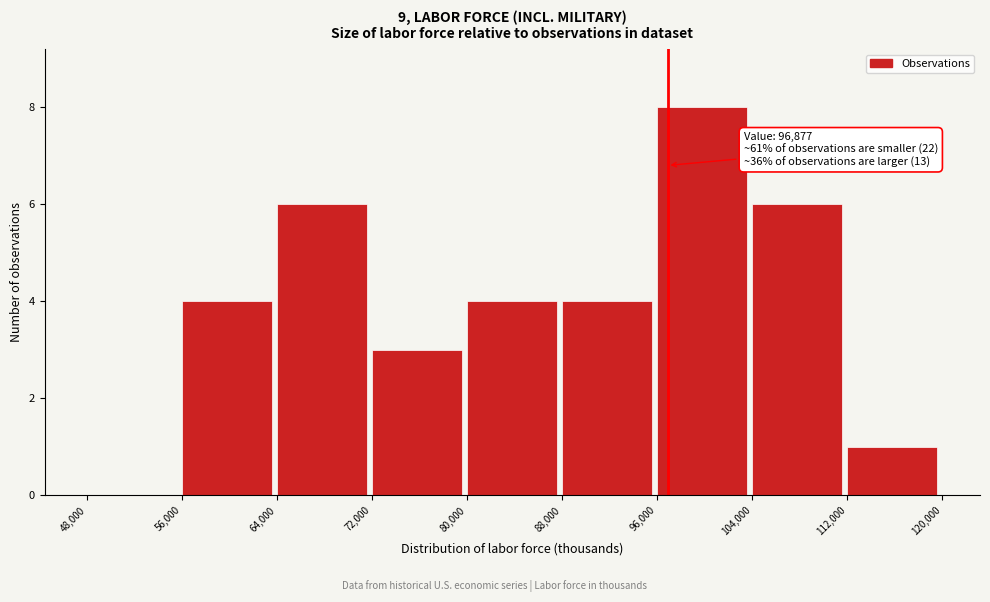

Over which range of the x-axis is the bar tallest?

96,000 to 104,000